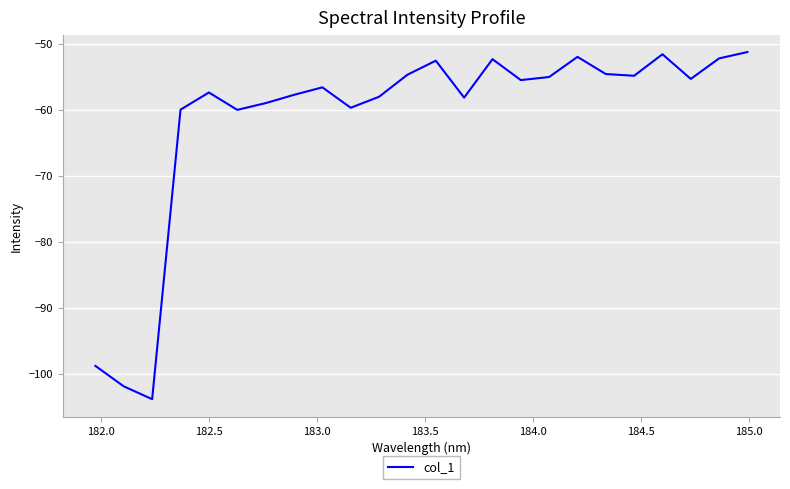

What is the minimum value shown in the chart?

-103.8